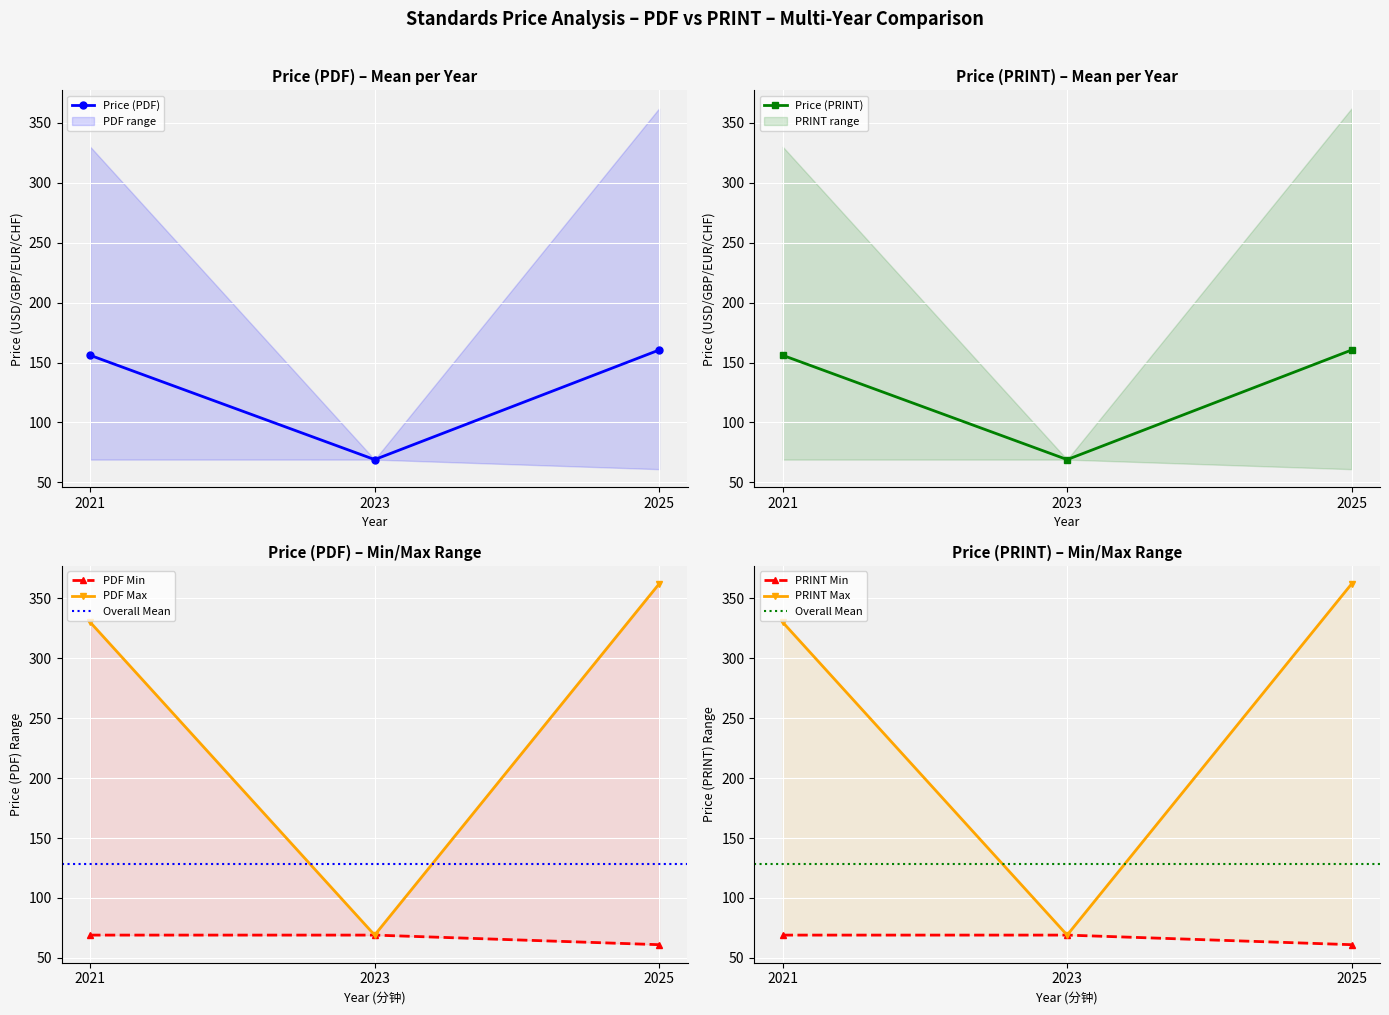

Is it true that Price (PRINT) equals 22.0 at 2025?

False